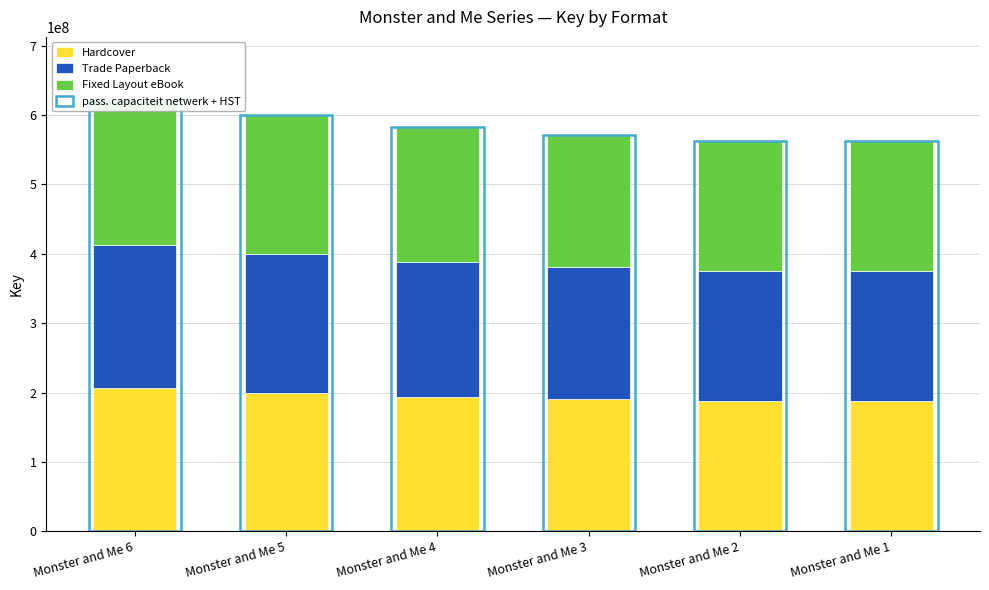

How many groups of bars are there?

6